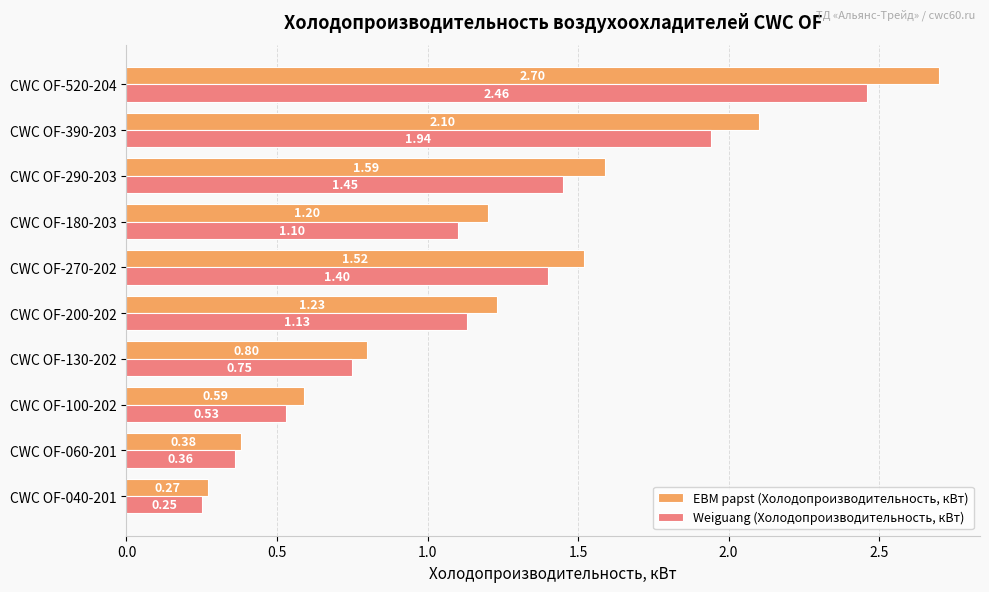

Count the number of data series in this chart.

2